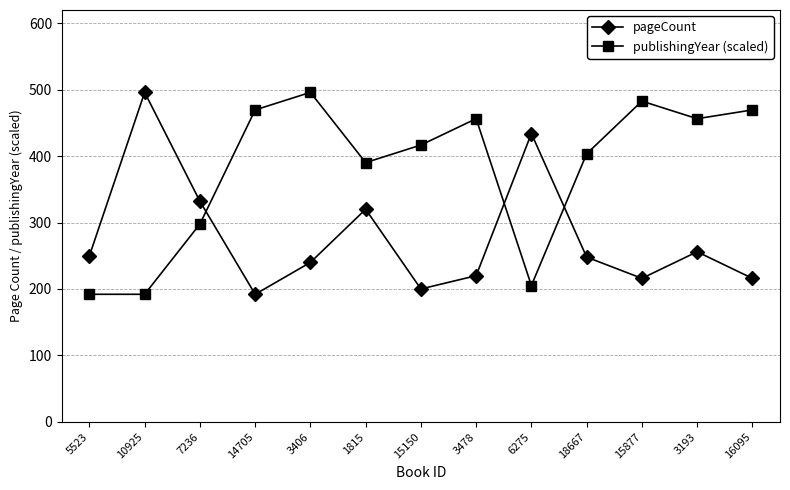

Between which two adjacent categories do pageCount and publishingYear (scaled) first intersect?

7236 and 14705